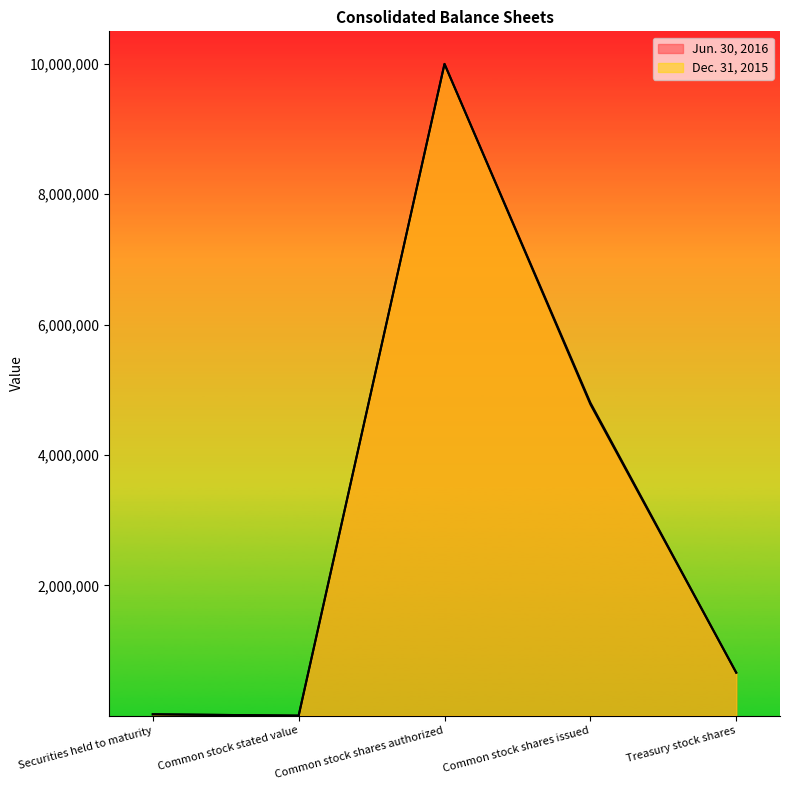

What is the total value across all series at Common stock shares issued?

9579400